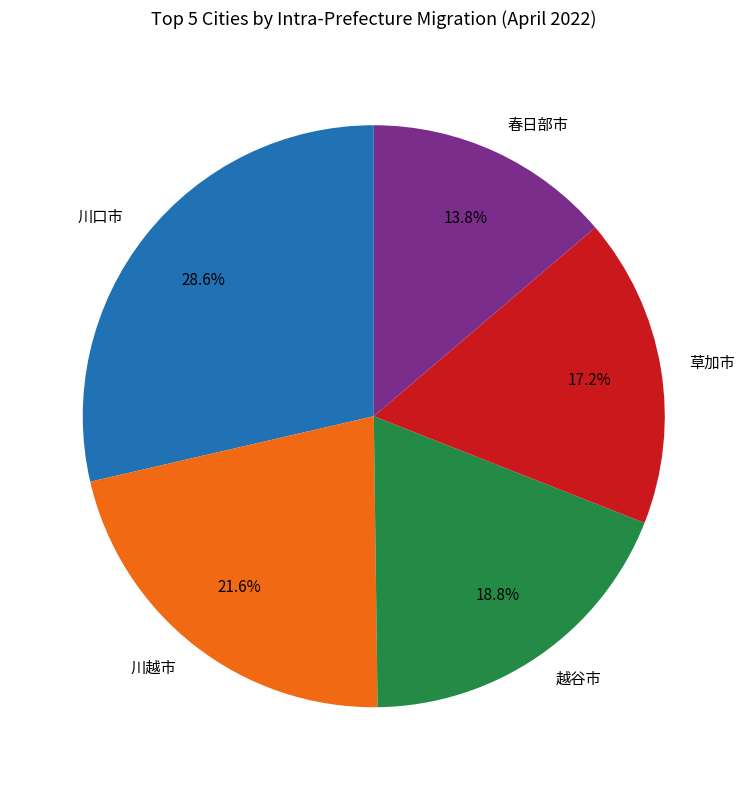

Rank the categories by value from highest to lowest.

川口市, 川越市, 越谷市, 草加市, 春日部市